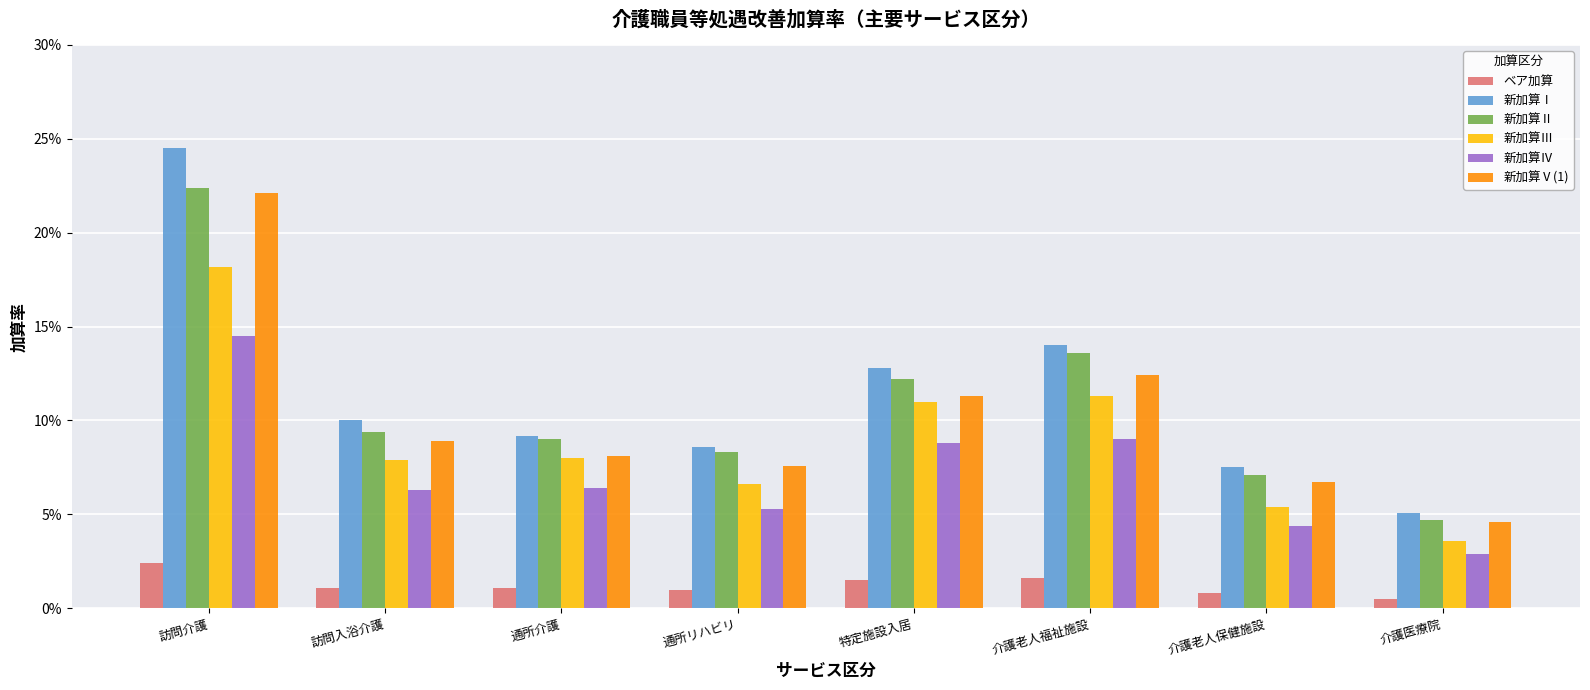

Which series changed the most between 特定施設入居 and 介護老人保健施設?

新加算Ⅲ